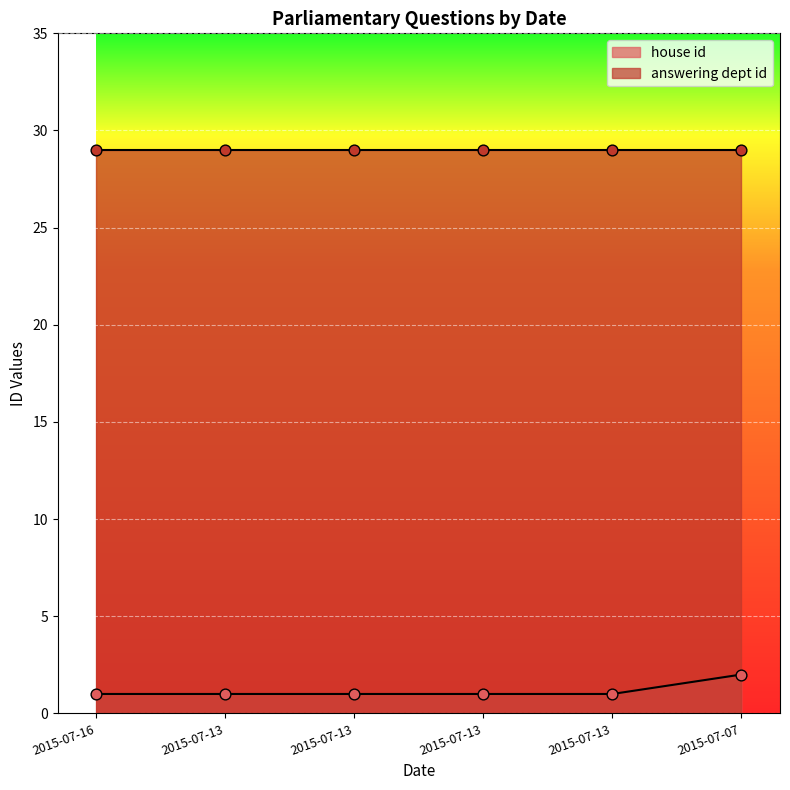

Between 2015-07-13 and 2015-07-07, which is larger?

2015-07-07